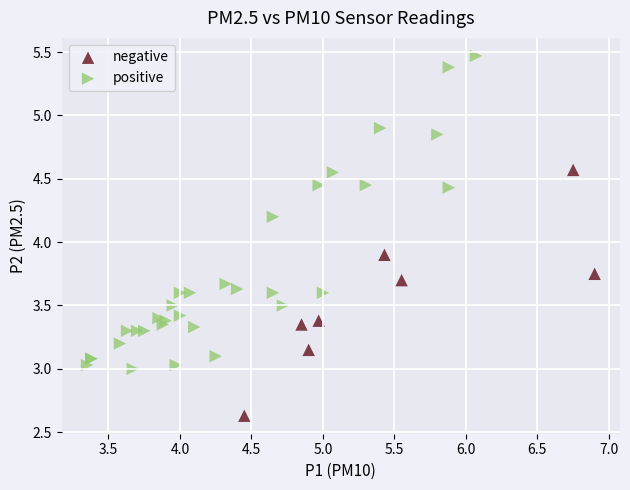

Which series reaches the minimum Y coordinate?

negative